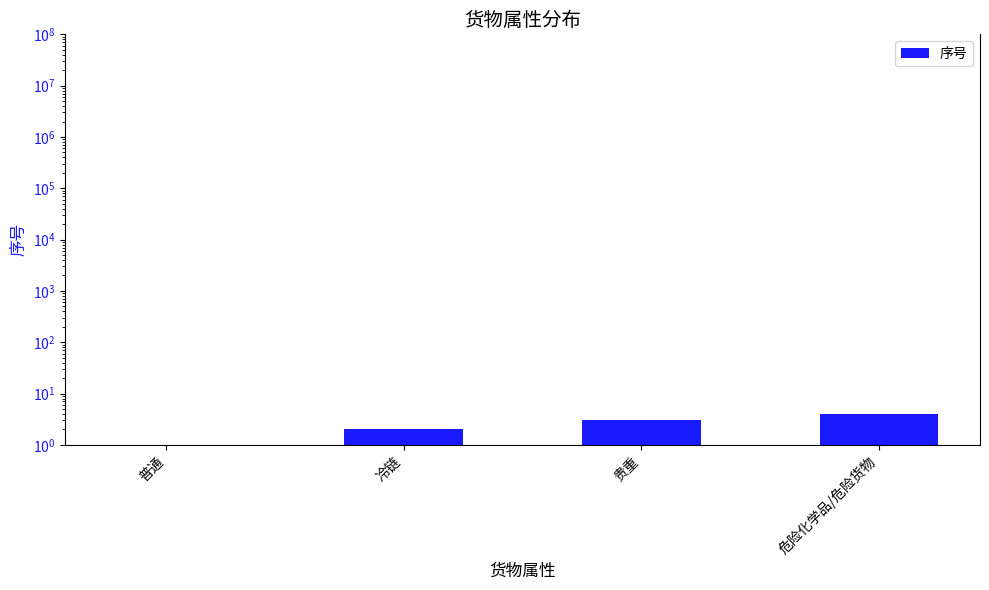

How many data points does each series have?

4